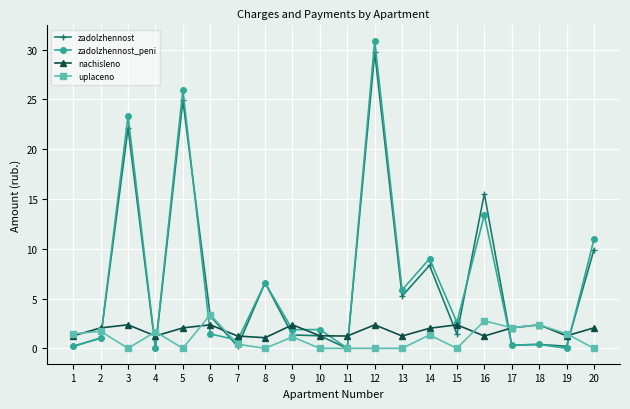

At which category does nachisleno reach its first local peak?

3